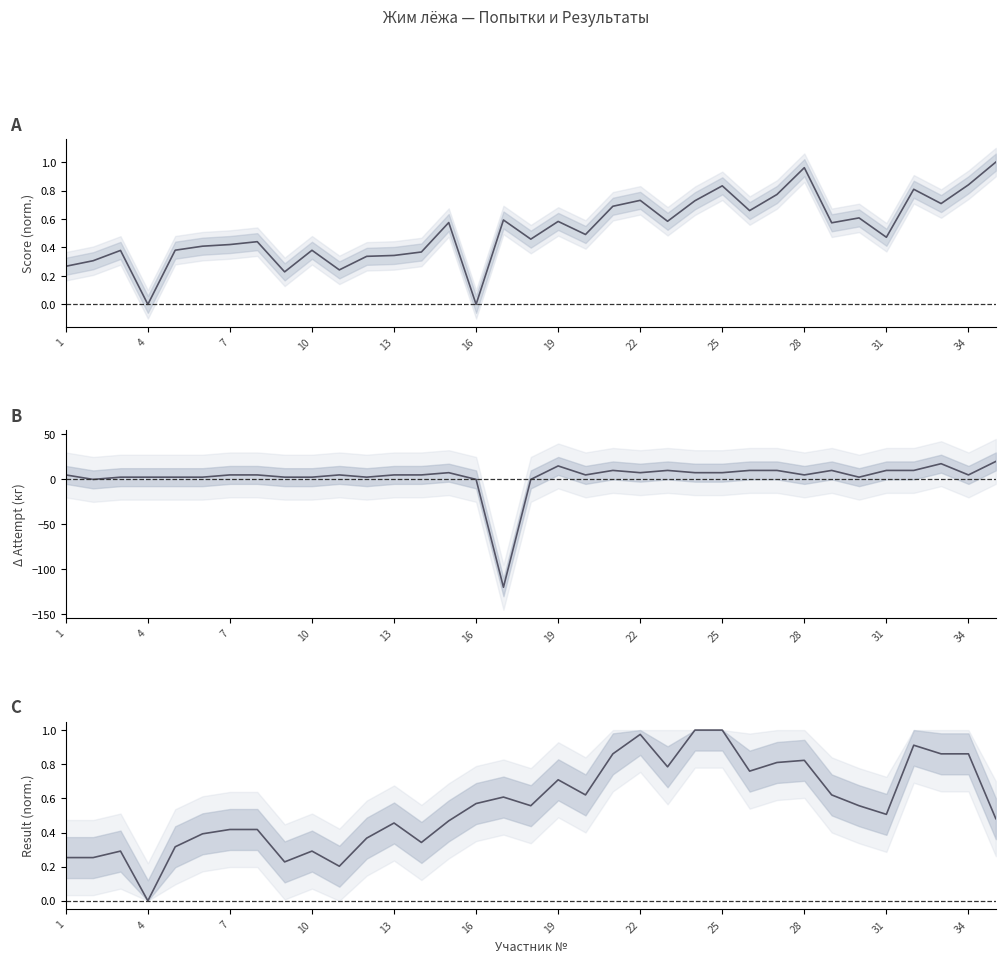

In Result (norm.), how many points are lower than both neighbors (excluding endpoints)?

9